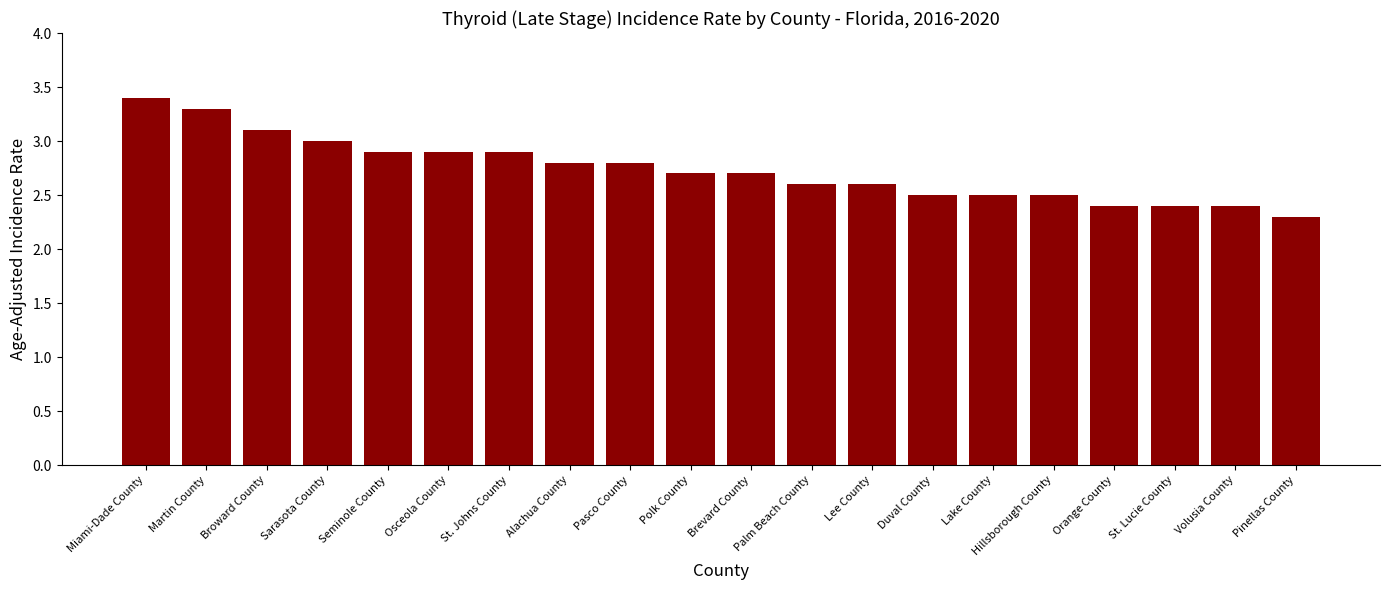

What is the difference between the values at Alachua County and St. Lucie County?

0.4